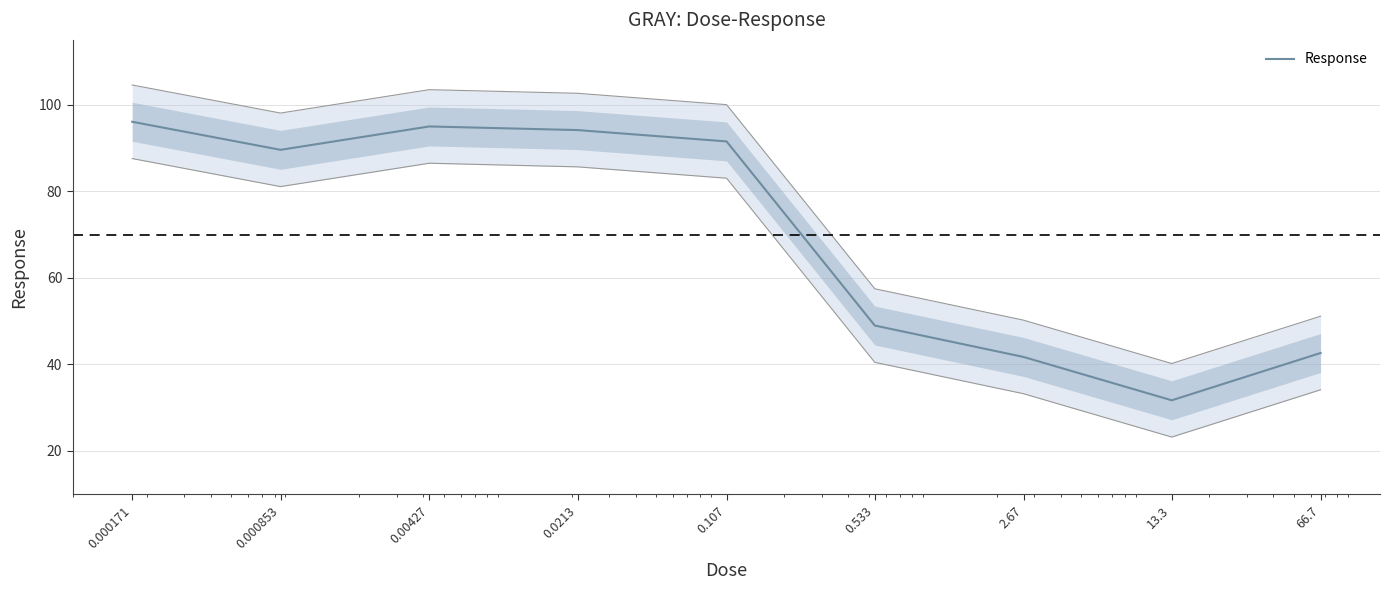

Which category has the lowest value across all series?

13.3